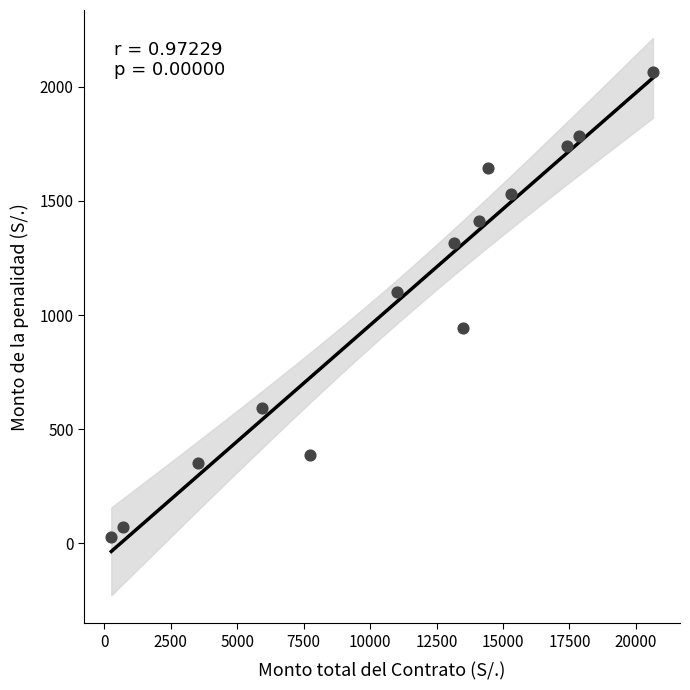

What is the range of X values (max minus min)?

20376.1